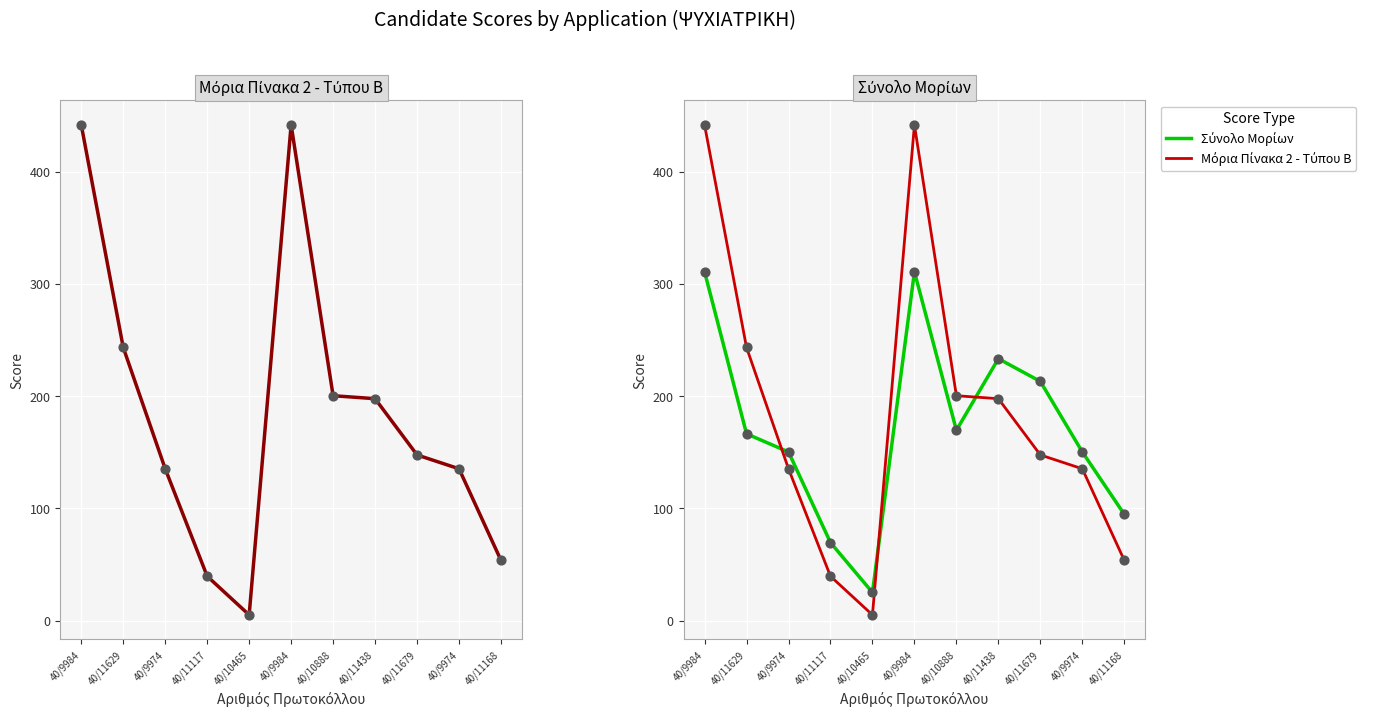

Which series reaches the maximum Y coordinate?

Μόρια Πίνακα 2 - Τύπου Β